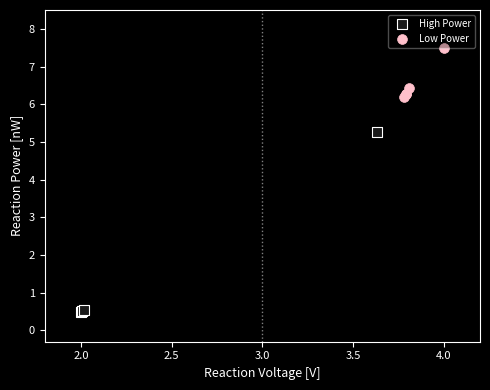

Which series has the largest Y range (max minus min)?

High Power